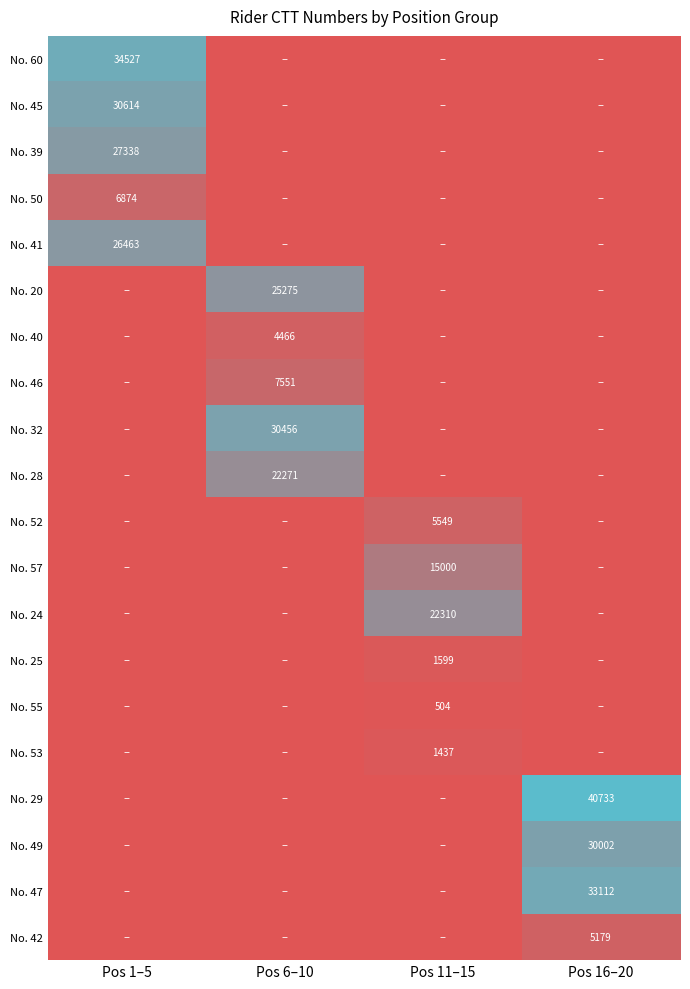

Is it true that No. 42 equals 9311 at Pos 16–20?

False